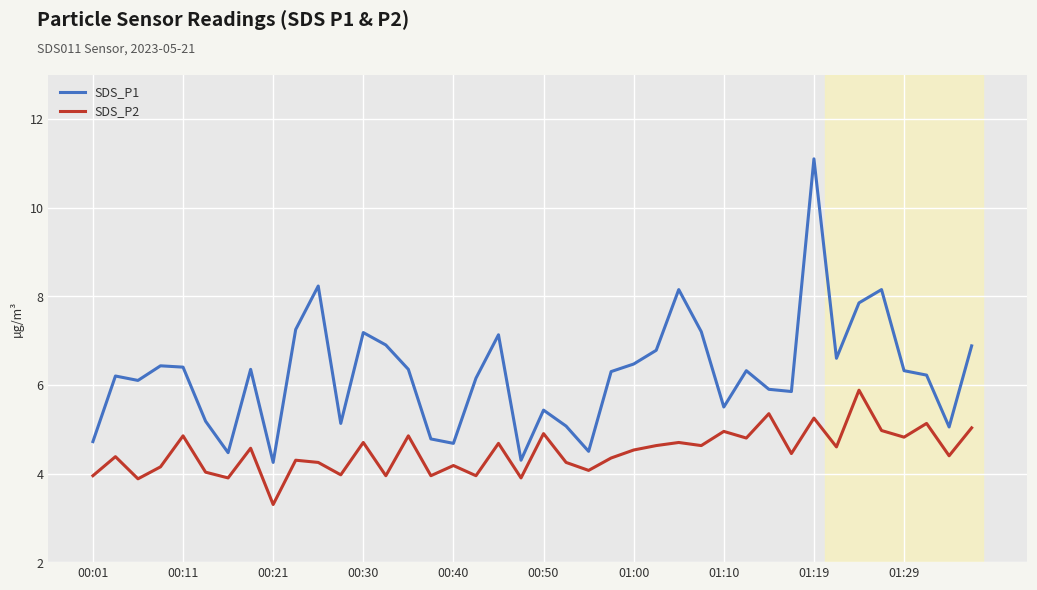

What is the greatest value displayed?

11.1